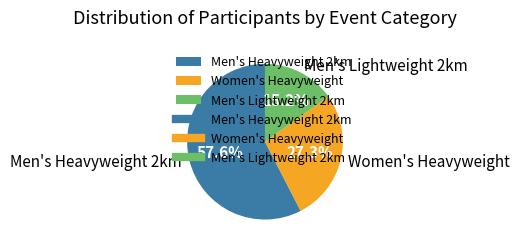

To the nearest percent, what portion does Men's Lightweight 2km represent?

15%